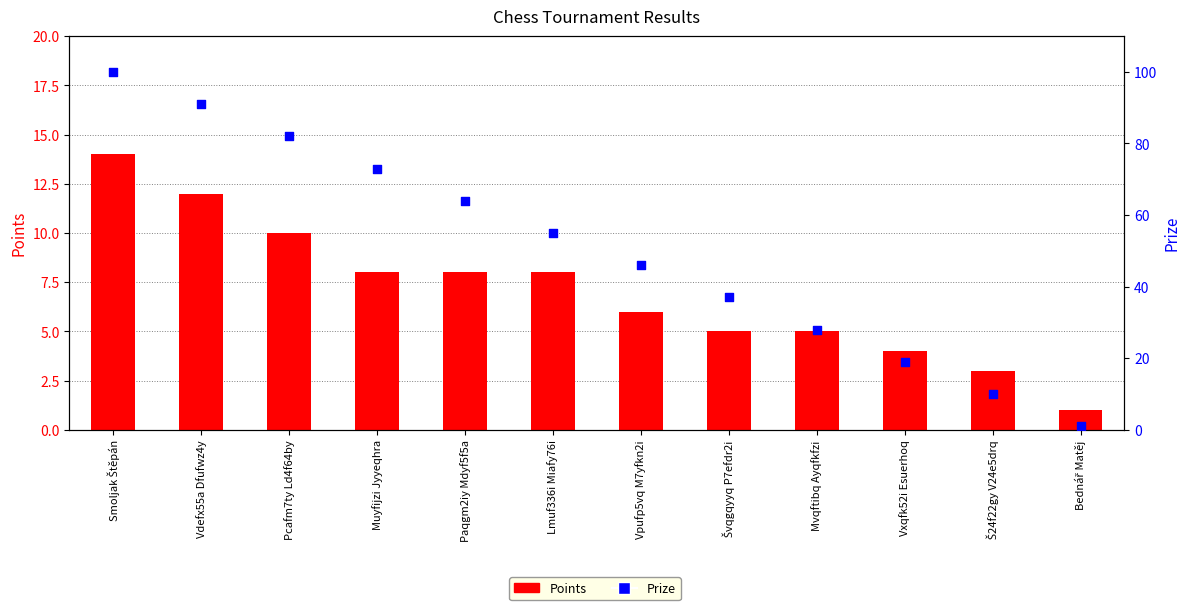

Which series contains the highest Y value?

Prize